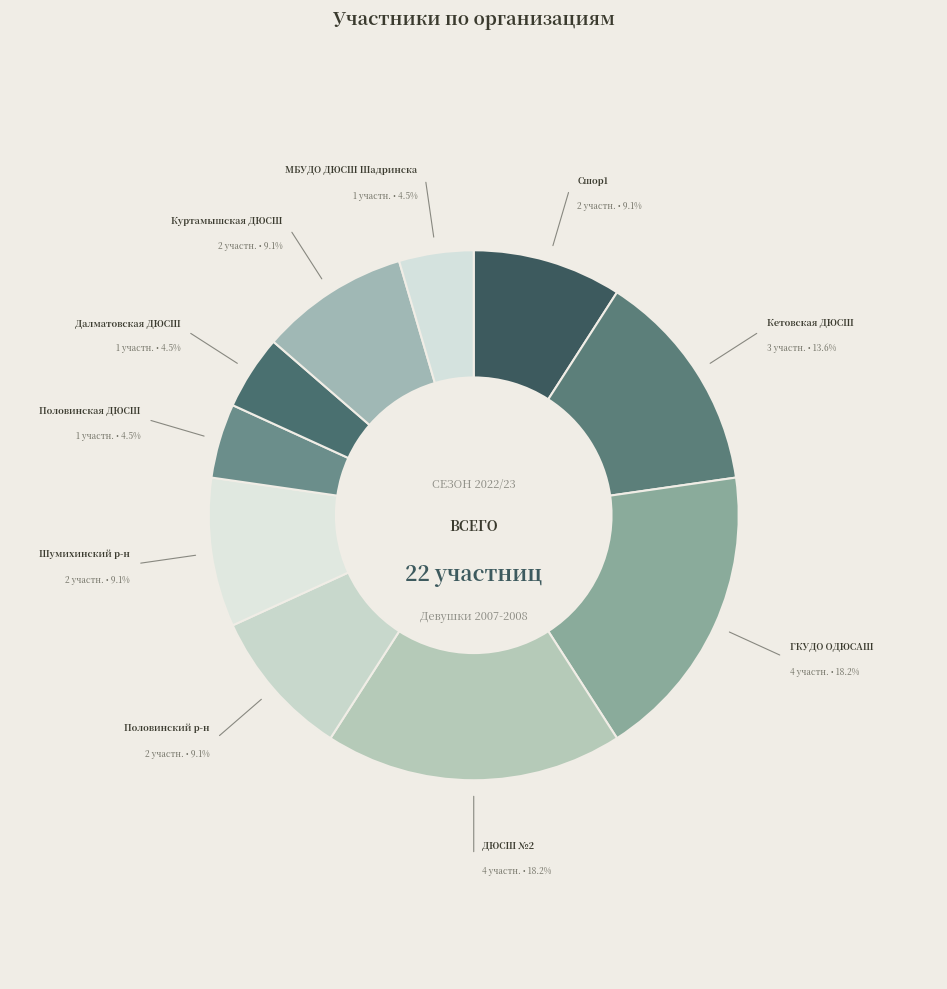

To the nearest percent, what is the average slice percentage?

10%